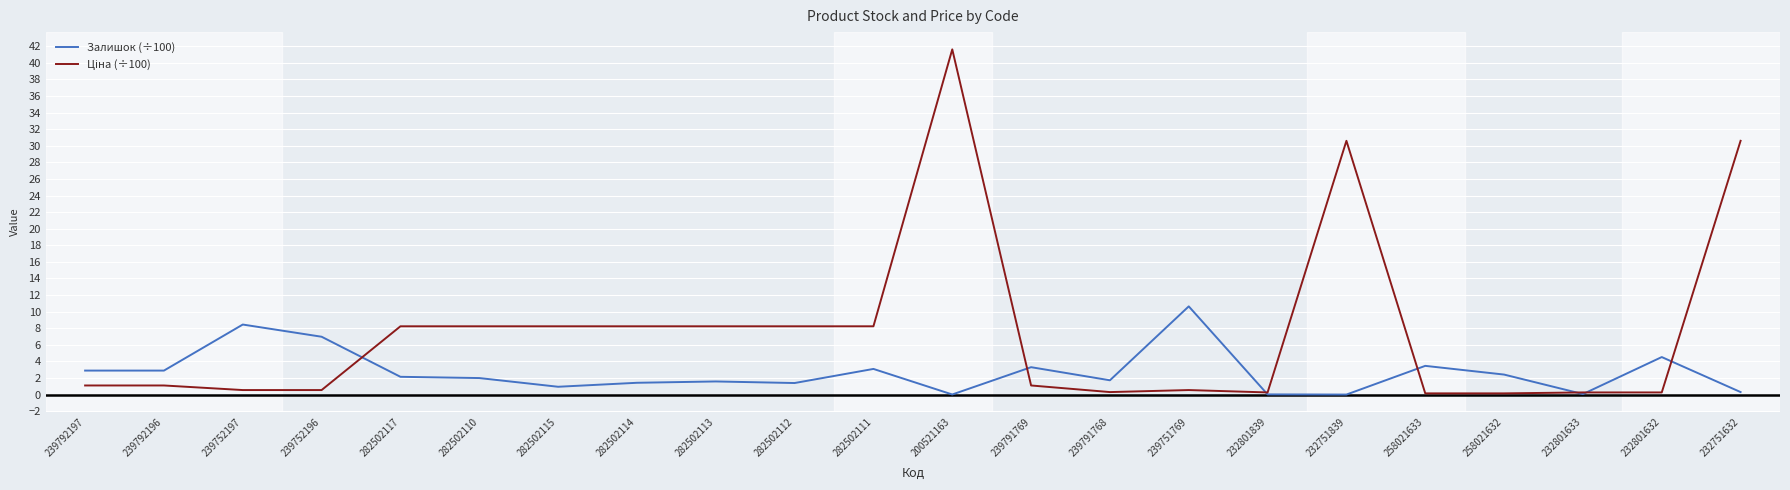

What is the spread (max minus min) of values at 282502115?

7.3